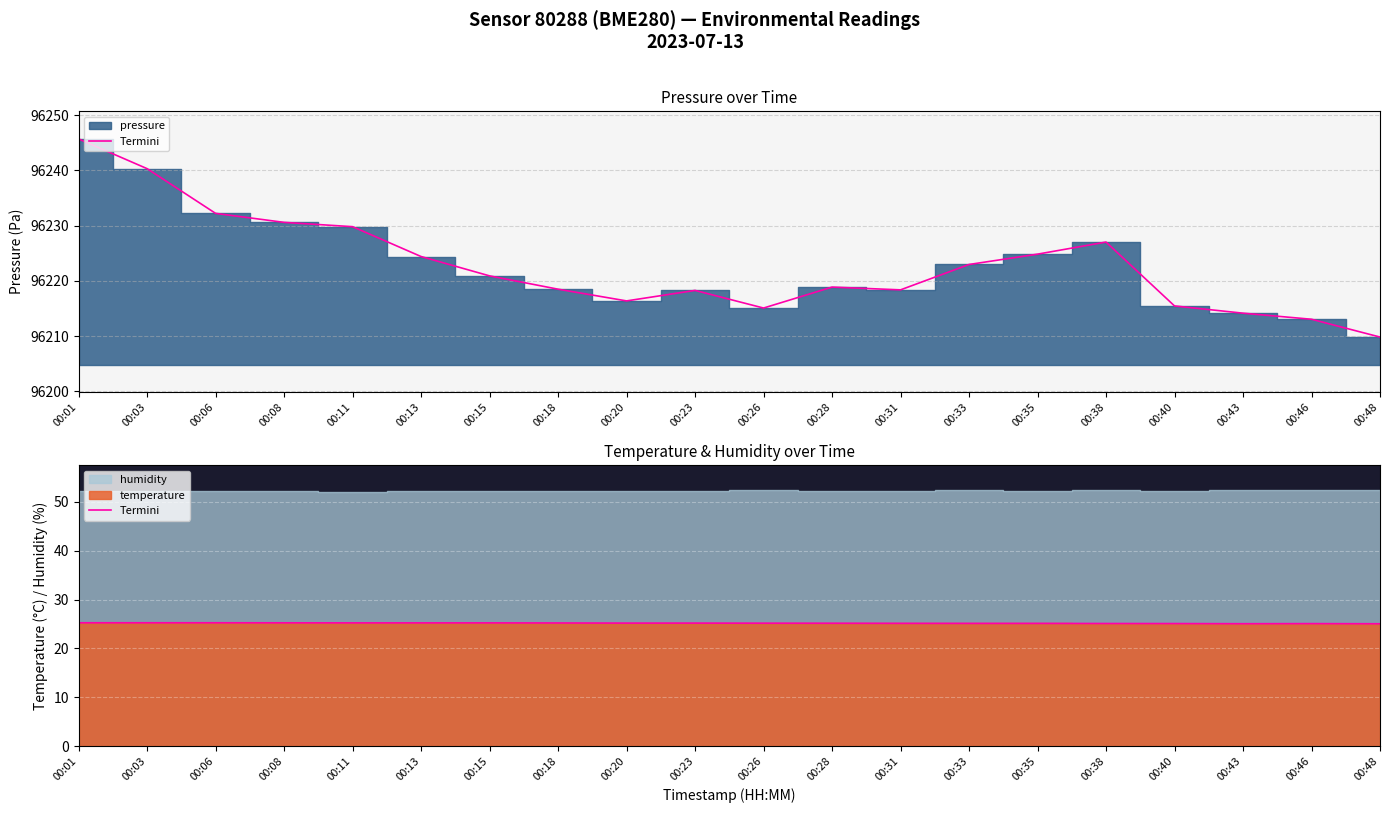

What is the change in value from 00:23 to 00:35?

-0.1